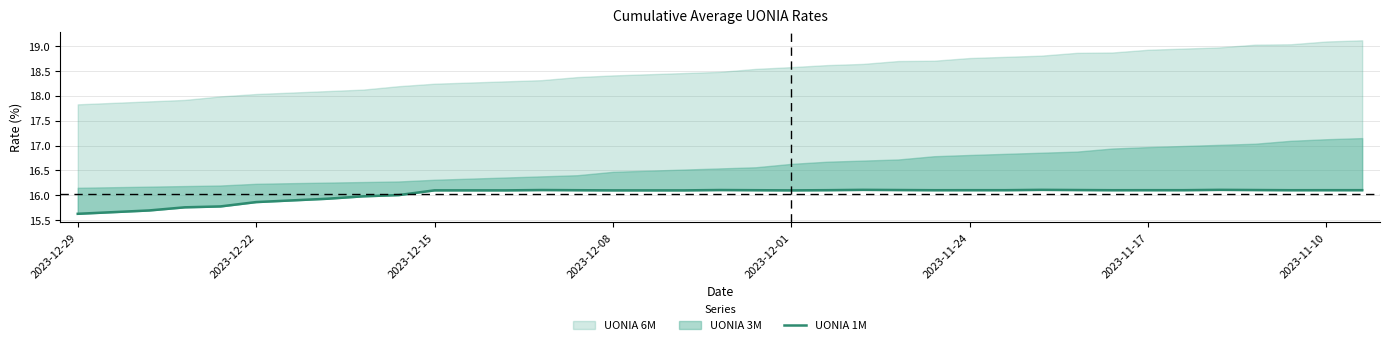

What is the difference between the values at 2023-12-01 and 20?

0.3